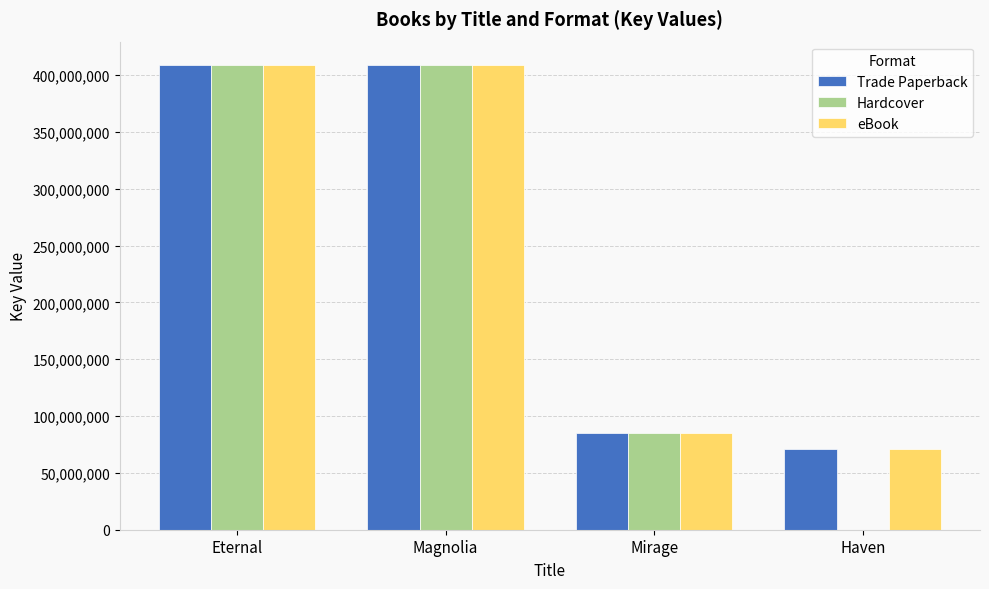

Is it true that Hardcover equals 409028923 at Eternal?

True